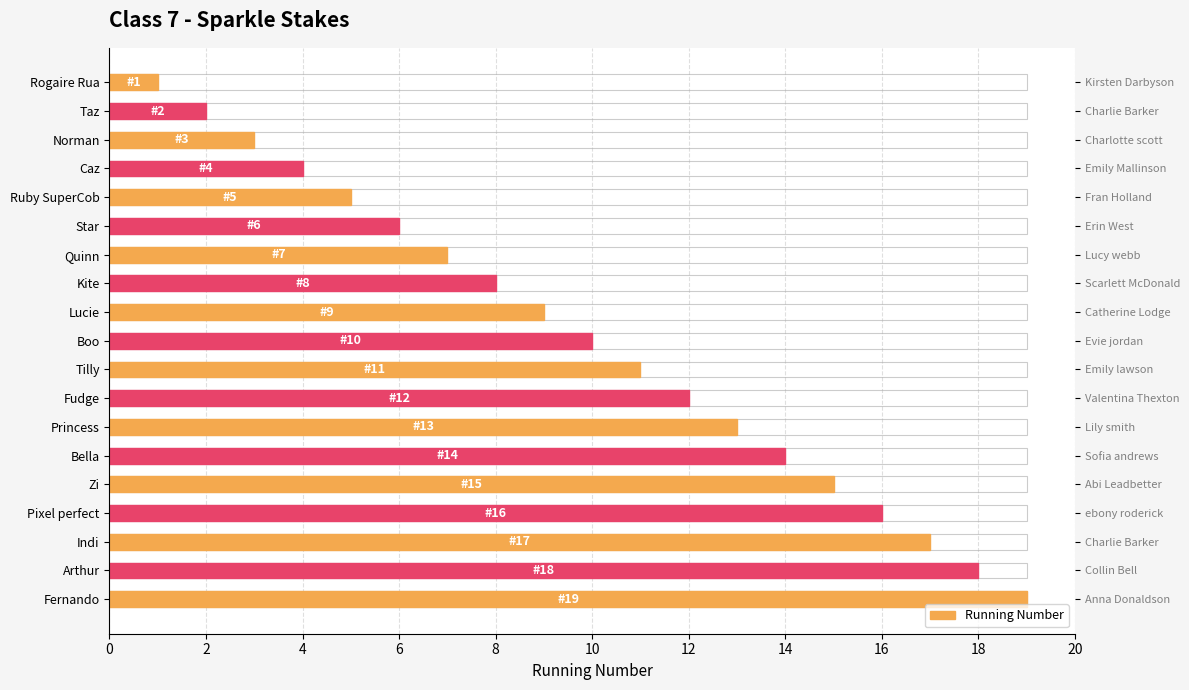

The value at Fernando is 19. True or false?

True